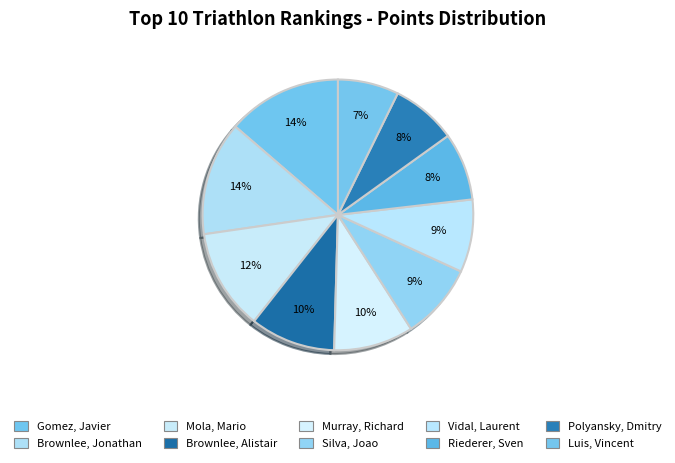

What is the change in value from Brownlee, Alistair to Silva, Joao?

-345